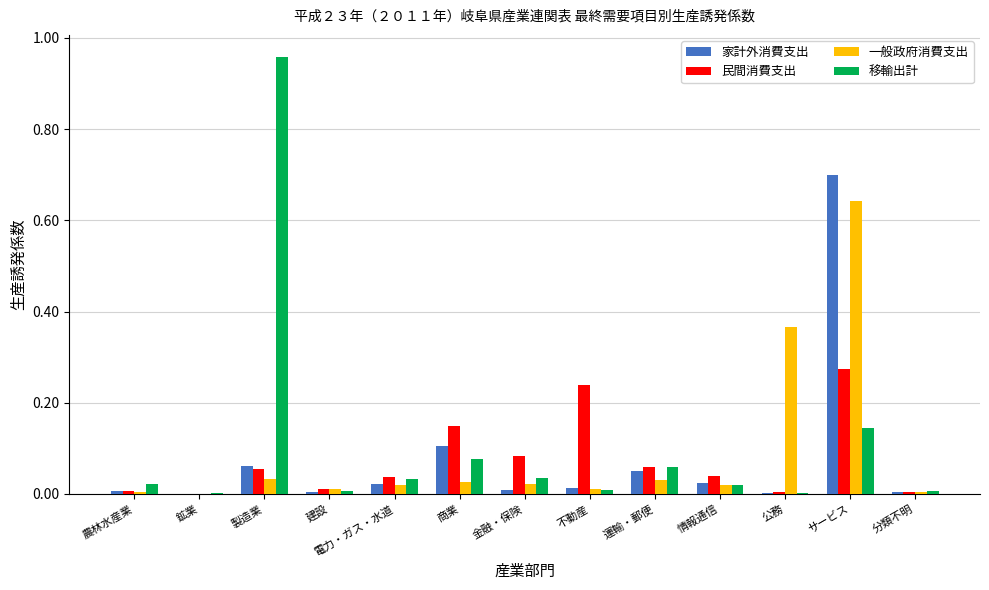

Does the chart contain stacked bars?

No